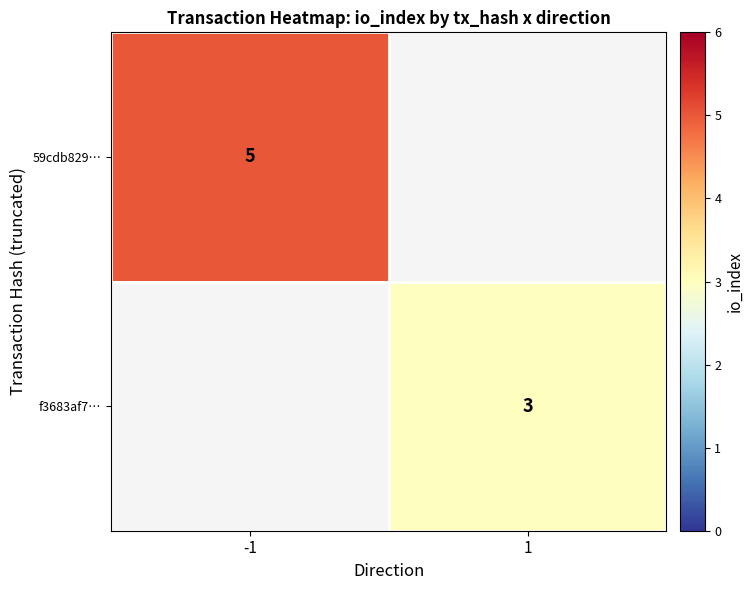

Is it true that f3683af7… equals 3 at 1?

True